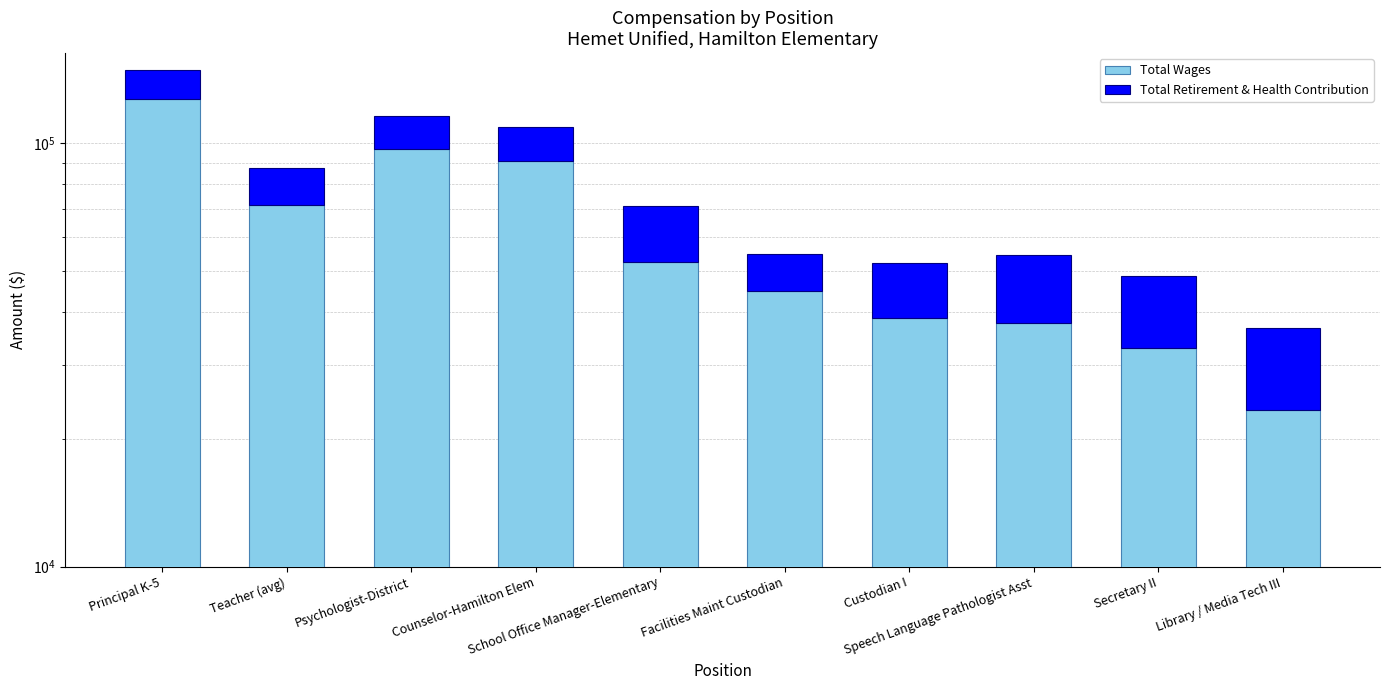

What is the minimum value for Total Retirement & Health Contribution?

10018